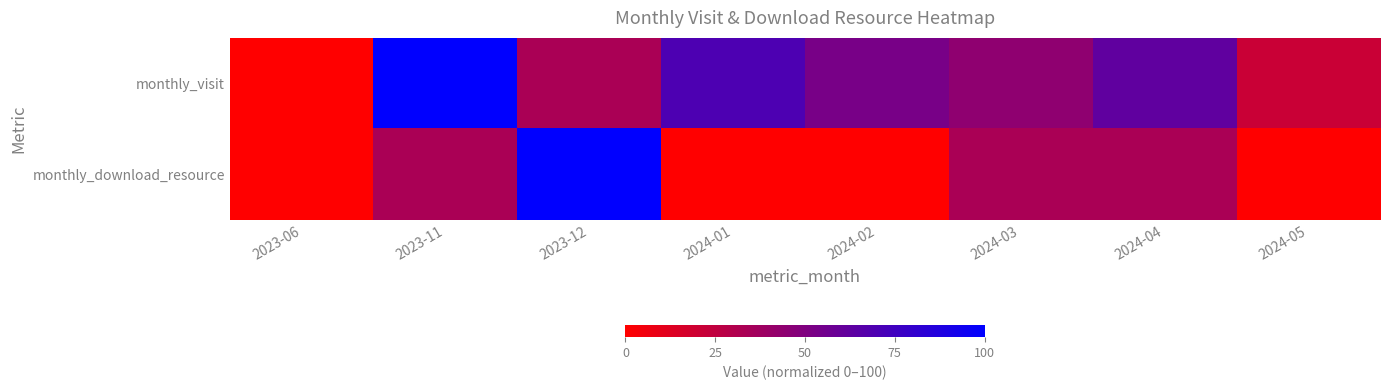

Reading left to right, list all the values displayed in this chart.

monthly_visit: 2023-06=0.0	2023-11=100.0	2023-12=33.3	2024-01=69.7	2024-02=53.0	2024-03=43.9	2024-04=62.1	2024-05=21.2
monthly_download_resource: 2023-06=0.0	2023-11=33.3	2023-12=100.0	2024-01=0.0	2024-02=0.0	2024-03=33.3	2024-04=33.3	2024-05=0.0